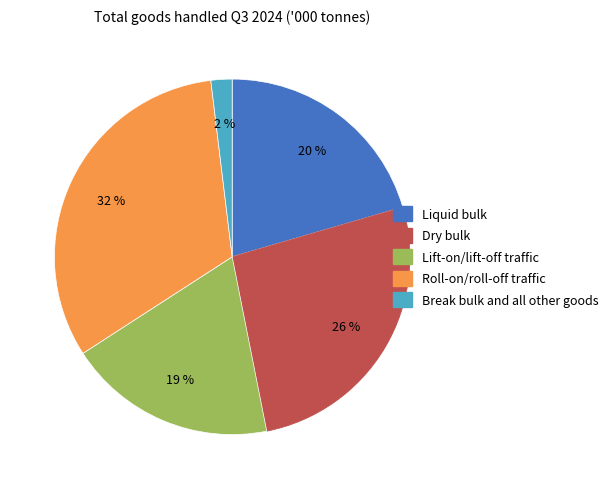

To the nearest percent, what is the combined percentage of Liquid bulk and Lift-on/lift-off traffic?

39%